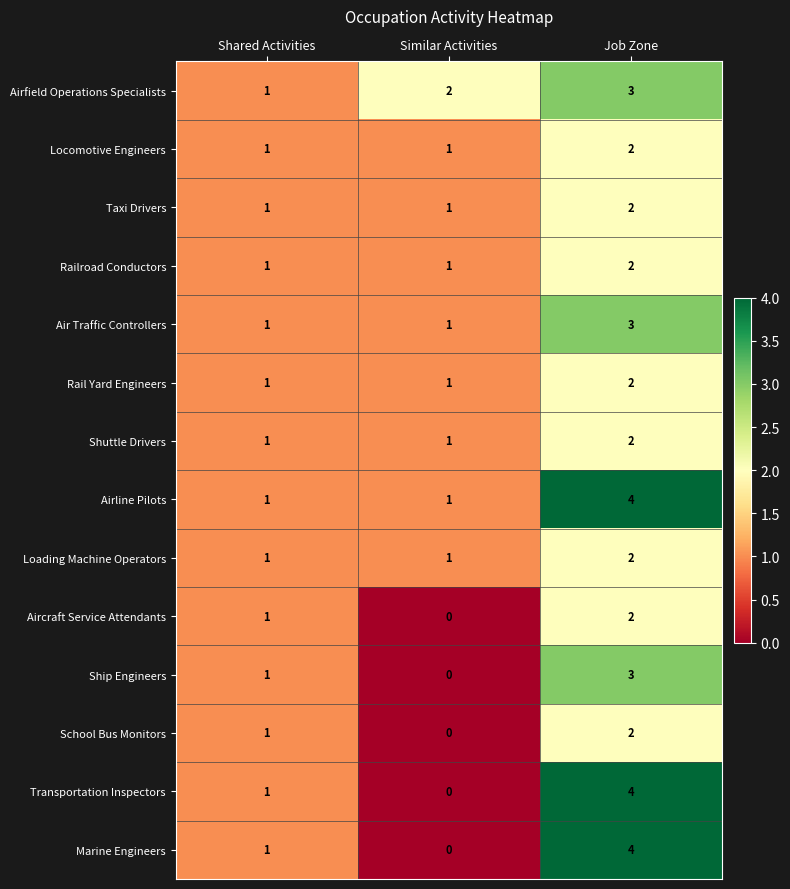

Which label corresponds to the smallest value in the chart?

Similar Activities